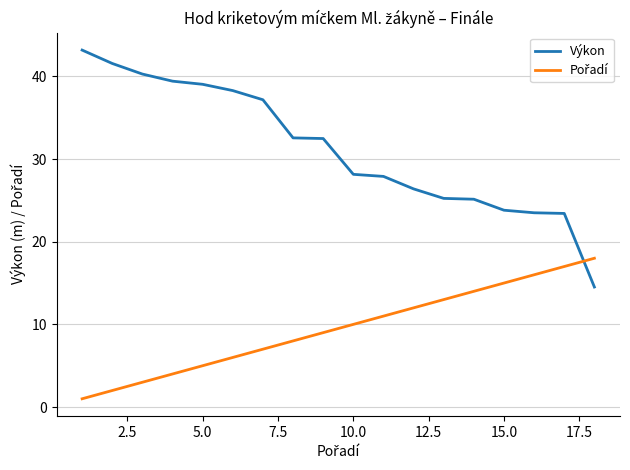

Which series has the largest total across all categories?

Výkon